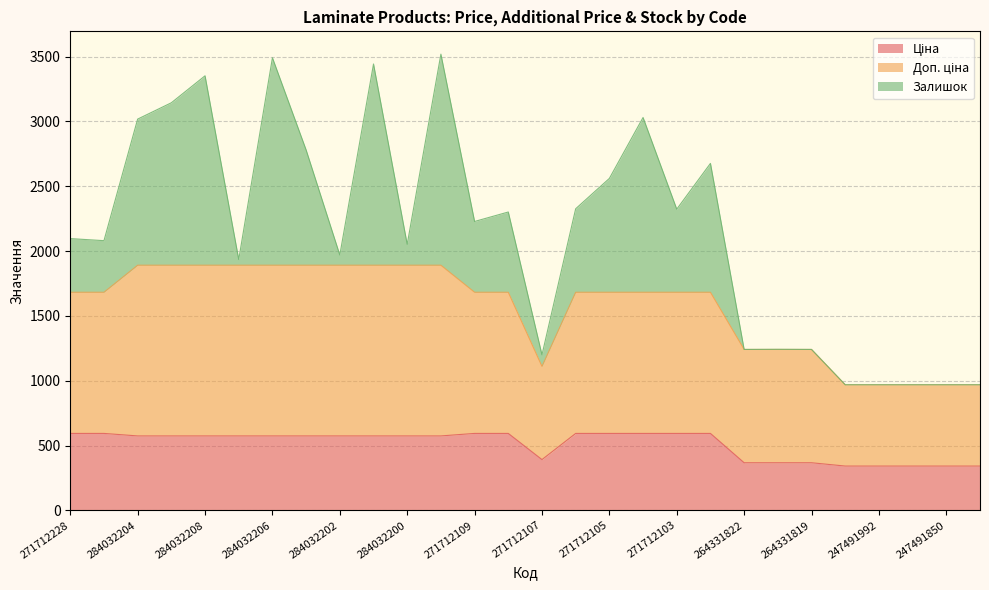

The value of Ціна at 284032204 is 1030.6. True or false?

False